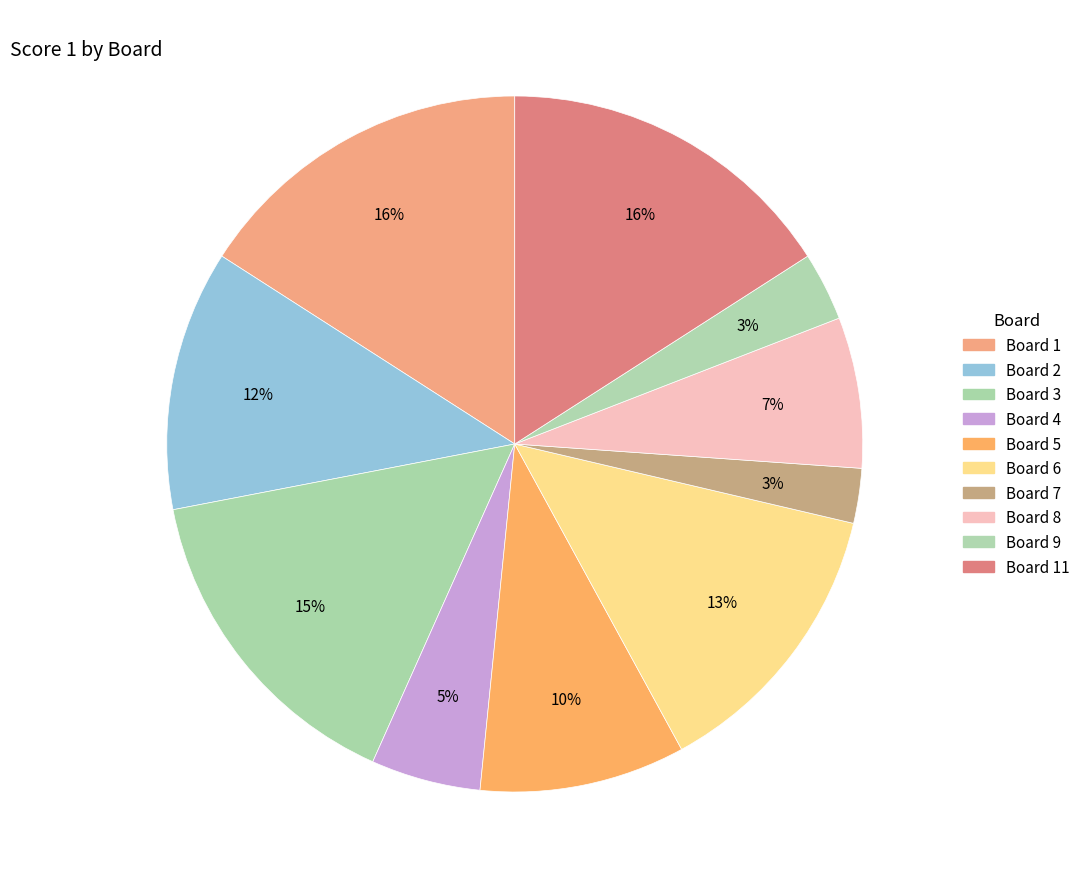

How many segments does this pie chart have?

10